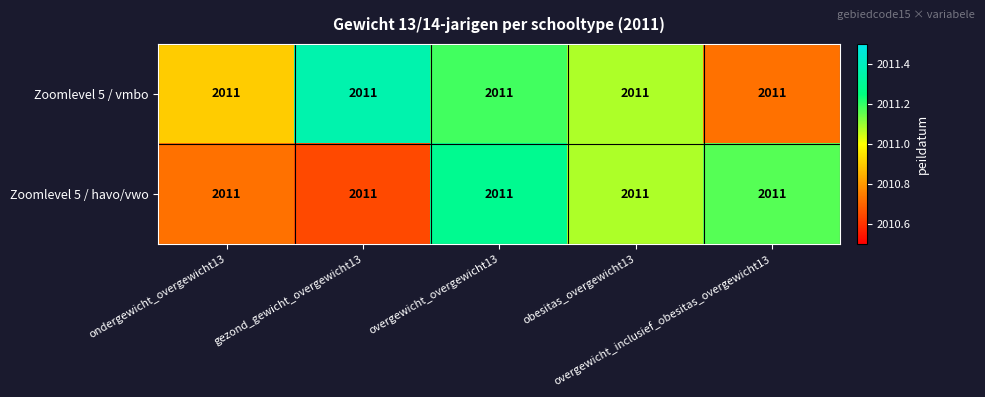

Where is Zoomlevel 5 / havo/vwo nearest to the value 2010?

gezond_gewicht_overgewicht13